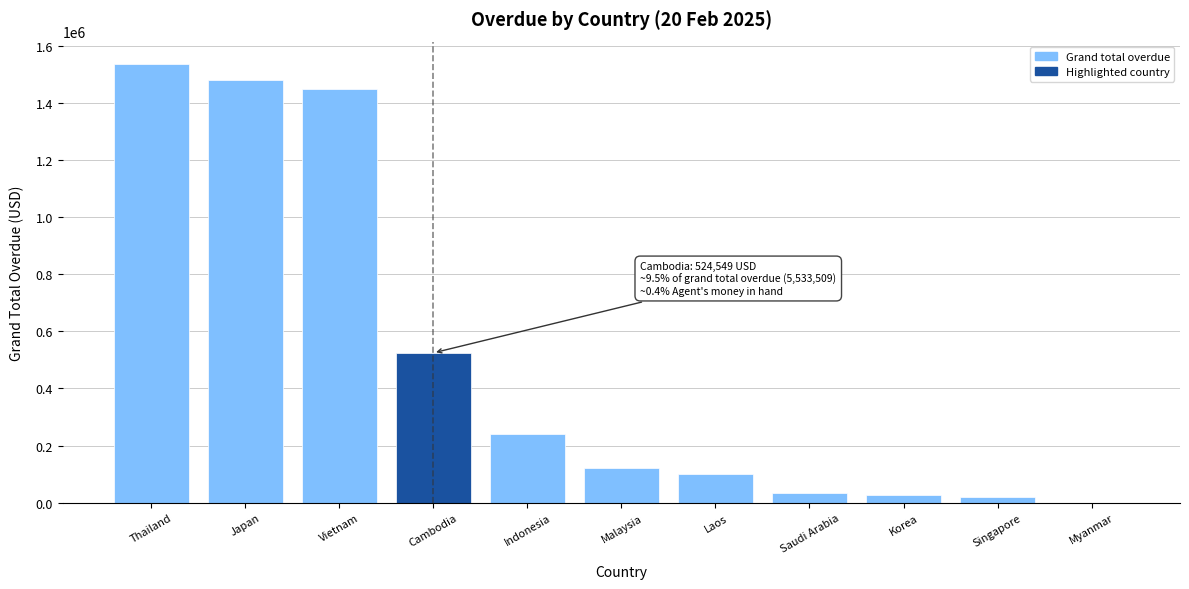

Reading left to right, transcribe all the data shown in this chart.

Thailand=1537136.6	Japan=1479120.1	Vietnam=1447347.2	Cambodia=524548.5	Indonesia=241534.1	Malaysia=123247.4	Laos=100247.1	Saudi Arabia=34758.8	Korea=26435.0	Singapore=19133.9	Myanmar=0.0